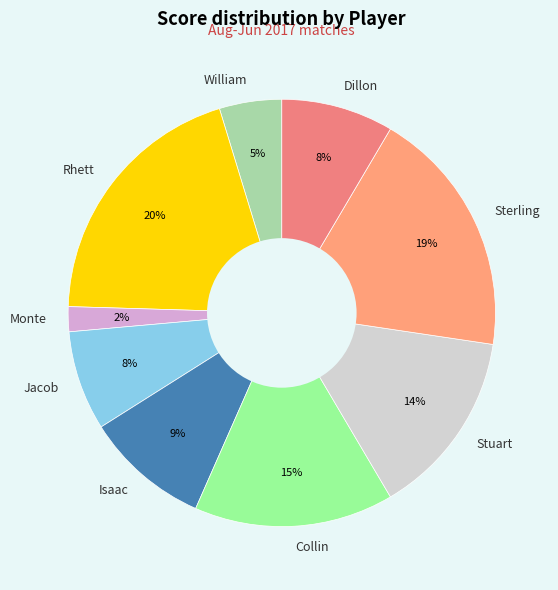

Combined, do Jacob and Dillon account for over 50%?

No